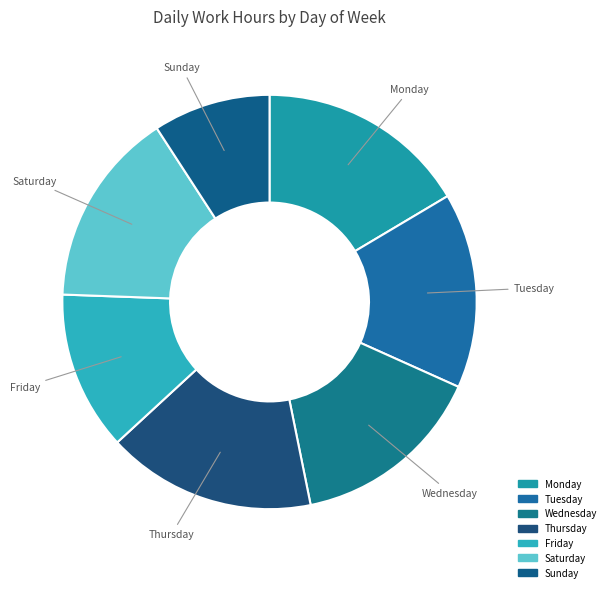

Is there a majority slice in this chart?

No